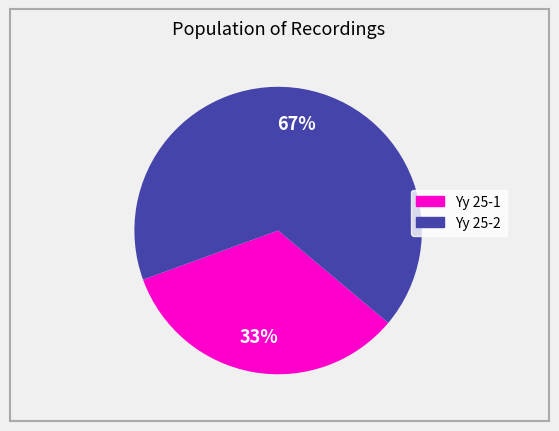

To the nearest percent, what portion does Yy 25-2 represent?

67%